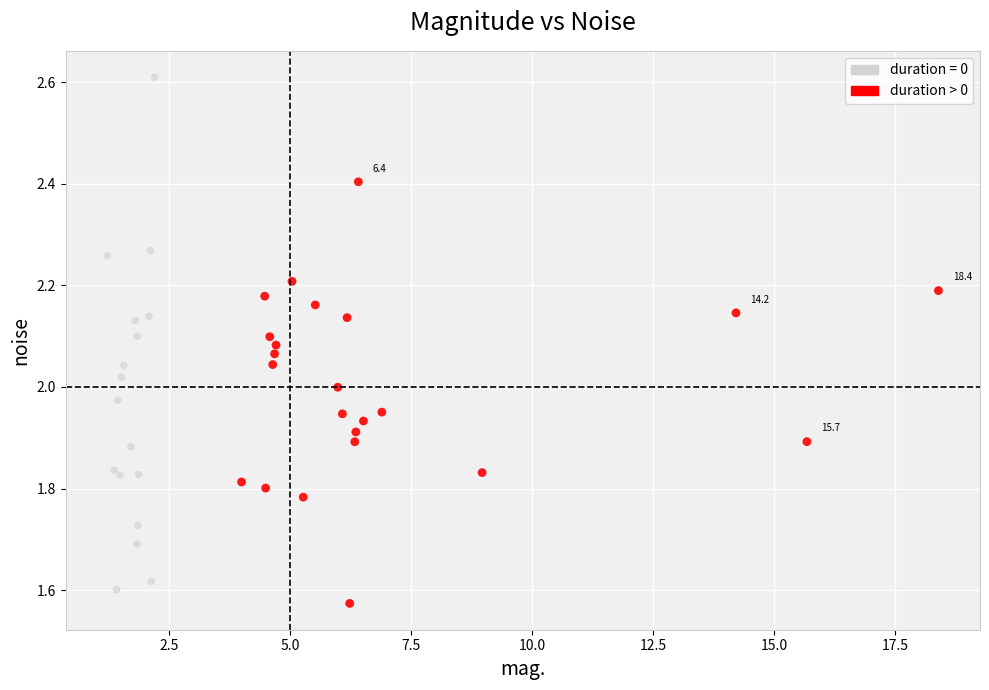

Which series has the widest spread of Y values?

duration = 0